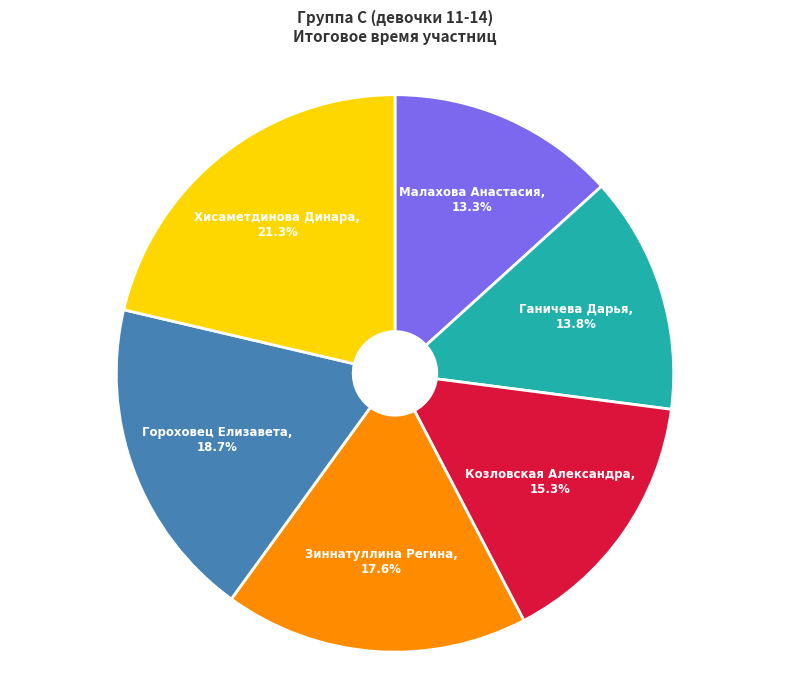

Count the number of slices in the pie.

6